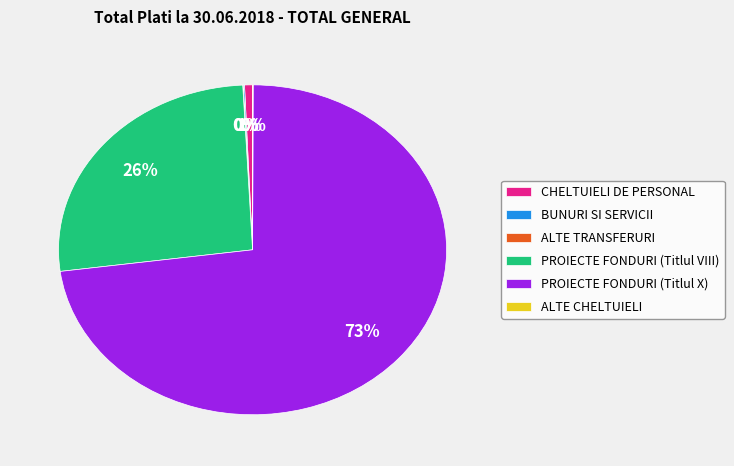

What is the majority slice?

PROIECTE FONDURI (Titlul X)